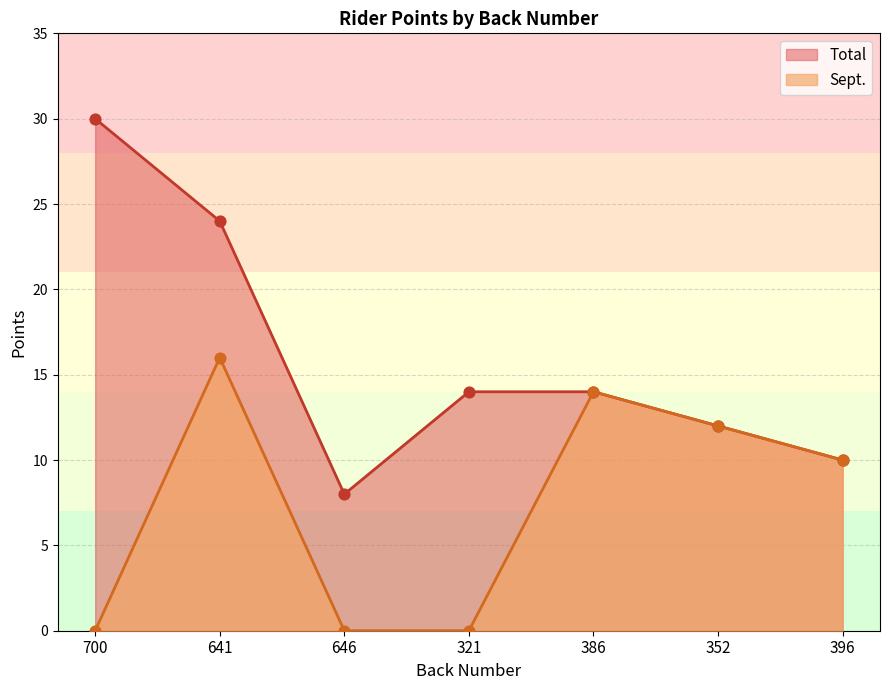

Which series reaches the maximum Y coordinate?

Total